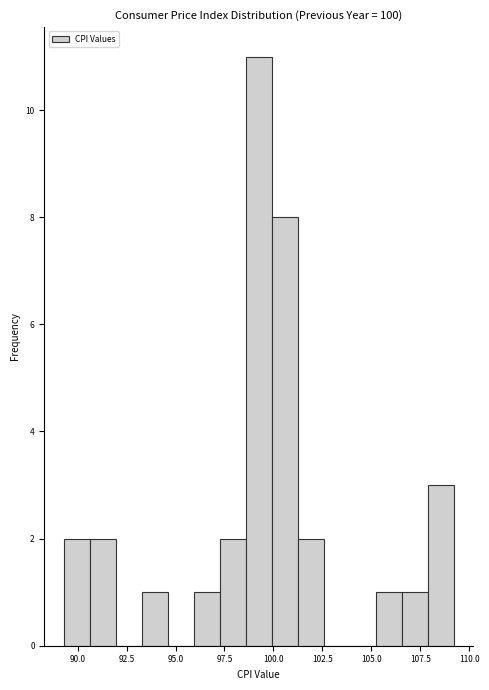

Read against the x-axis, roughly where is the centre of the tallest bar?

99.5